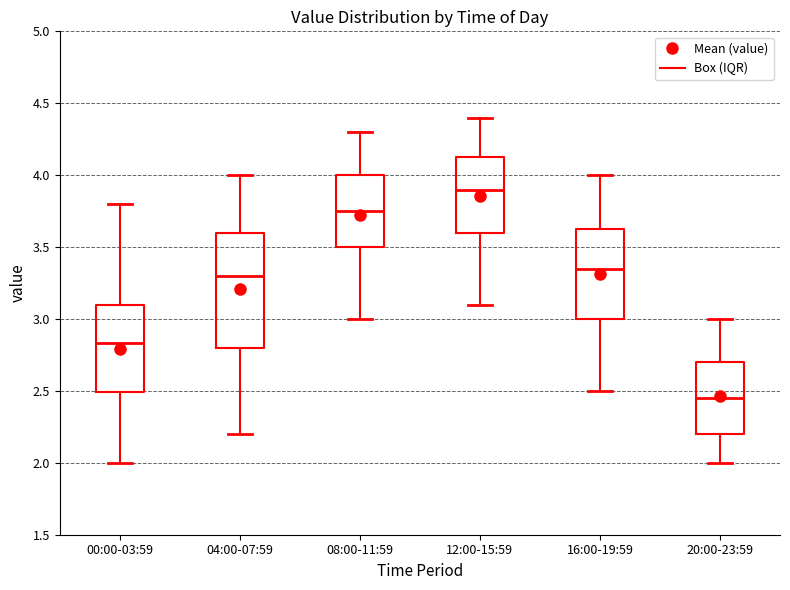

Reading left to right, read every box against the y-axis: the position of its median line, the range the box covers, and the ends of its whiskers. The values are not printed on the chart, so give them approximately, as read against the axis.

00:00-03:59: median 2.85, box 2.50 to 3.10, whiskers 2.00 to 3.80
04:00-07:59: median 3.30, box 2.80 to 3.60, whiskers 2.20 to 4.00
08:00-11:59: median 3.75, box 3.50 to 4.00, whiskers 3.00 to 4.30
12:00-15:59: median 3.90, box 3.60 to 4.15, whiskers 3.10 to 4.40
16:00-19:59: median 3.35, box 3.00 to 3.65, whiskers 2.50 to 4.00
20:00-23:59: median 2.45, box 2.20 to 2.70, whiskers 2.00 to 3.00